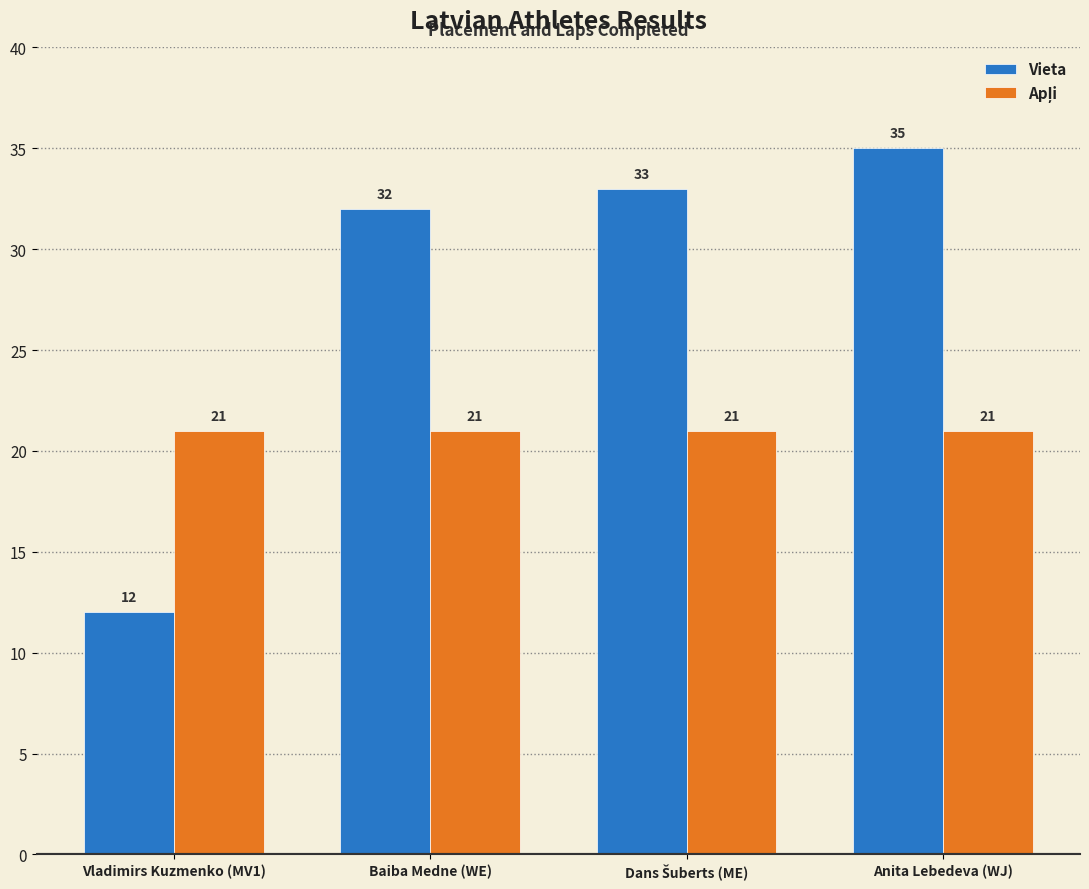

What position from the right is Baiba Medne (WE)?

3